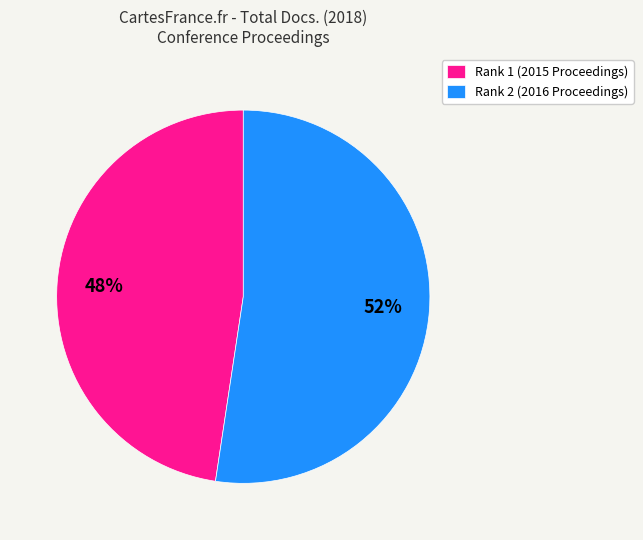

Do Rank 1 (2015 Proceedings) and Rank 2 (2016 Proceedings) together represent more than half of the pie?

Yes